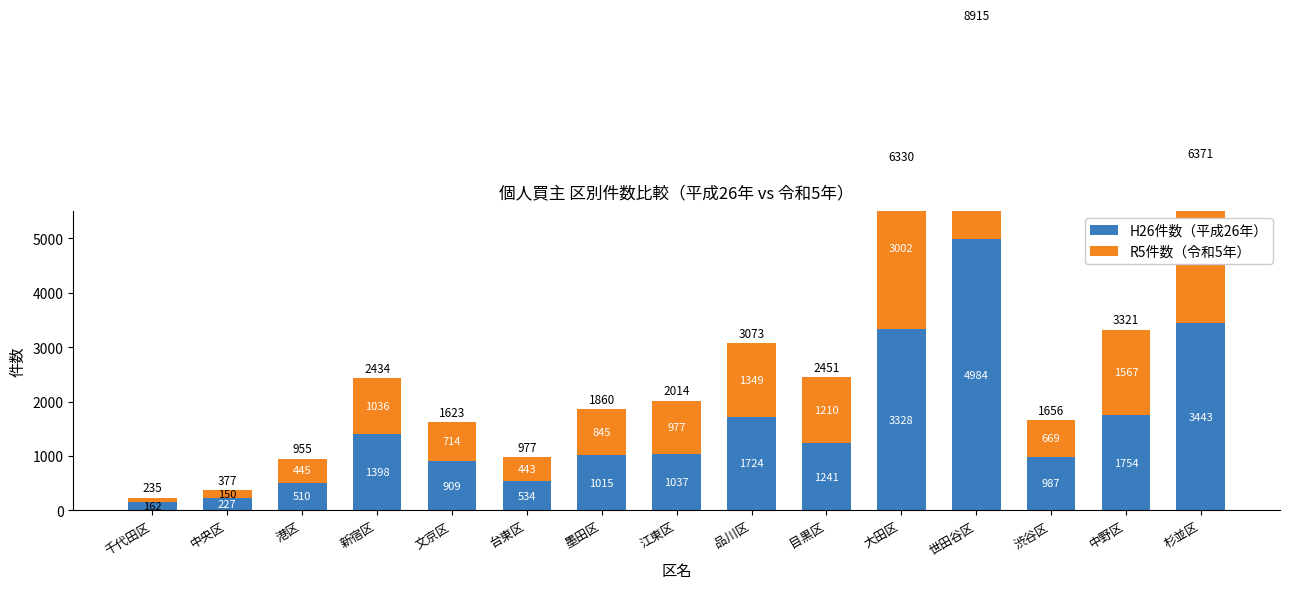

What is the total value across all series at 墨田区?

1860